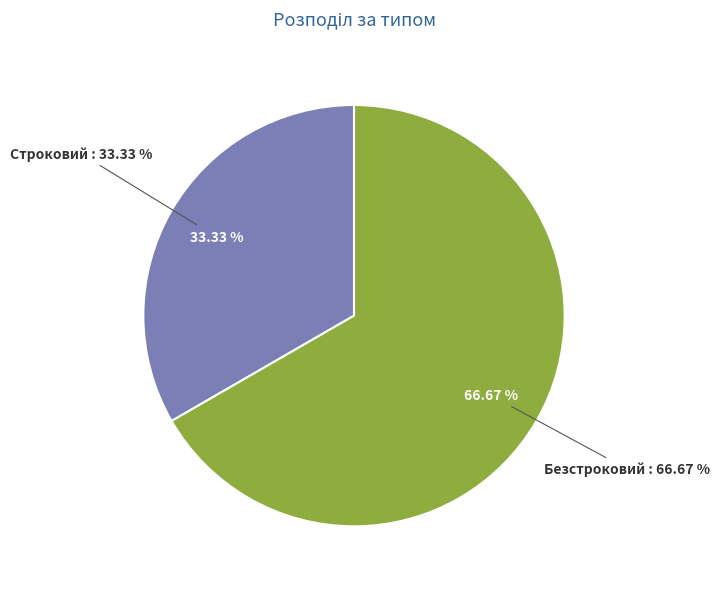

The Строковий slice represents 22% of the pie. True or false?

False